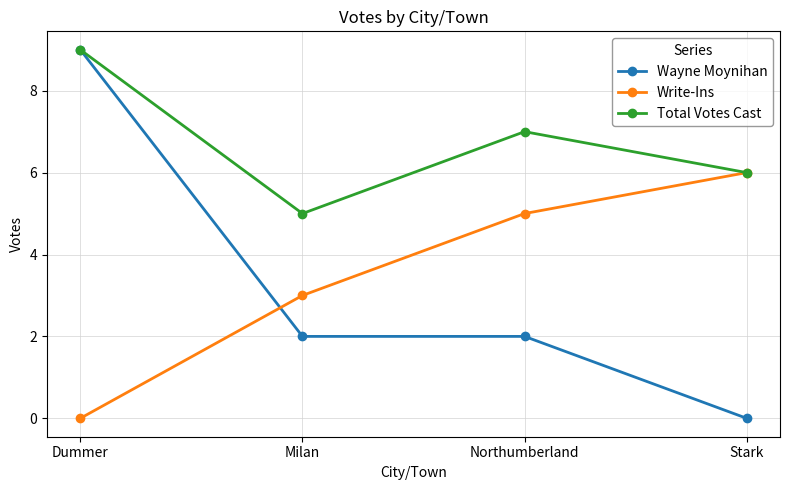

What is the difference between the Write-Ins values at Milan and Stark?

3